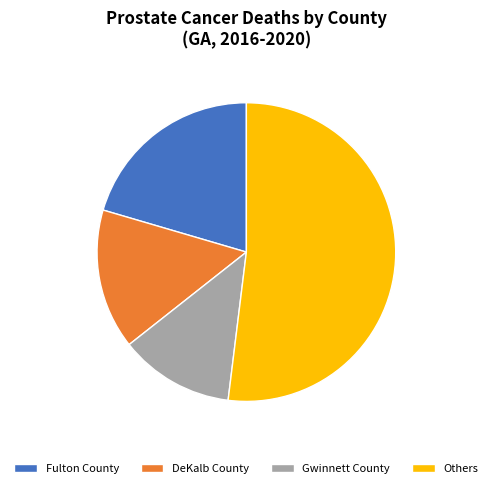

How many slices are in this pie chart?

4